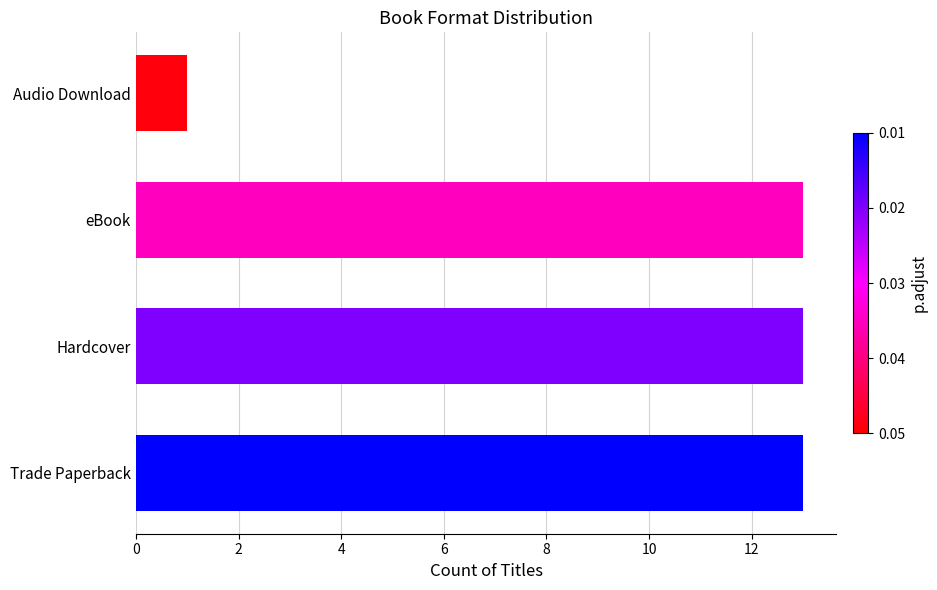

The chart shows a value of 18 at eBook. True or false?

False